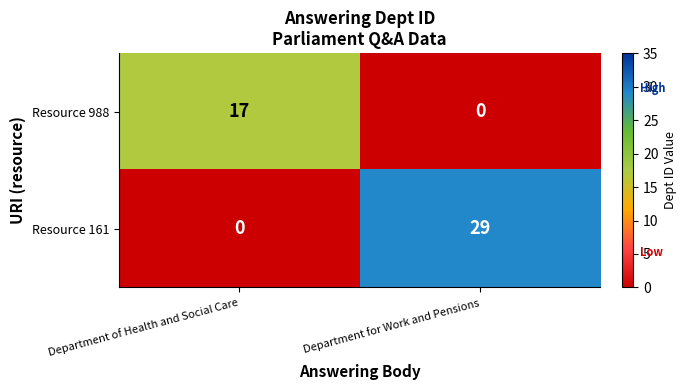

Reading left to right, transcribe all the data shown in this chart.

Resource 988: 17	0
Resource 161: 0	29